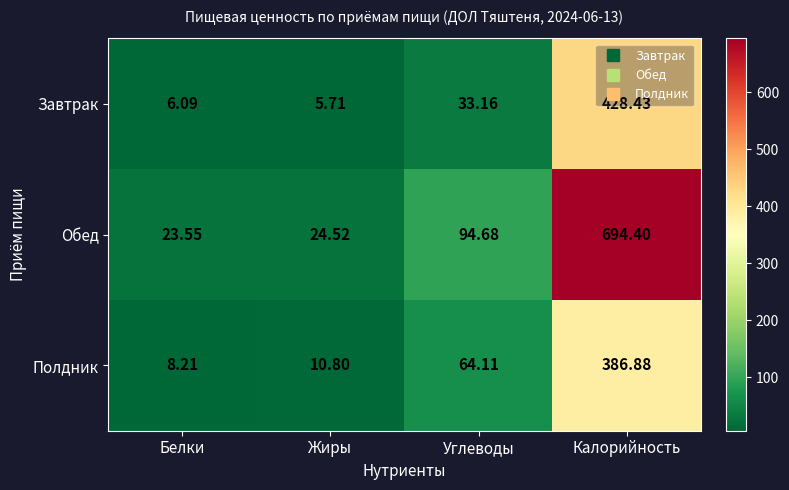

Which series has the largest range (max minus min)?

Обед